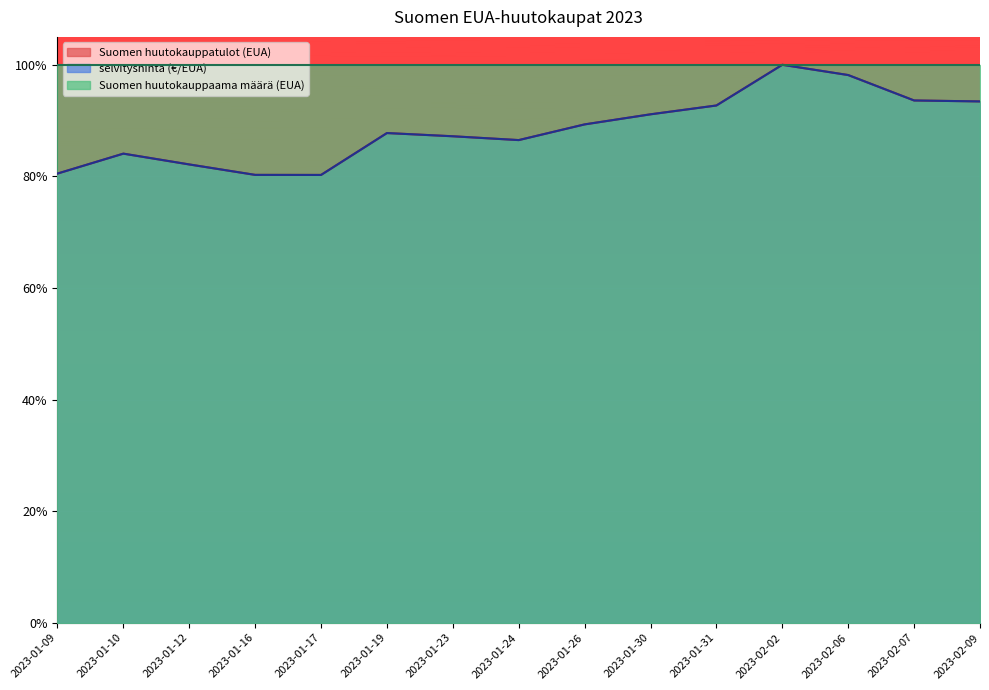

True or false: Suomen huutokauppatulot (EUA) and selvityshinta (€/EUA) intersect in this chart.

False